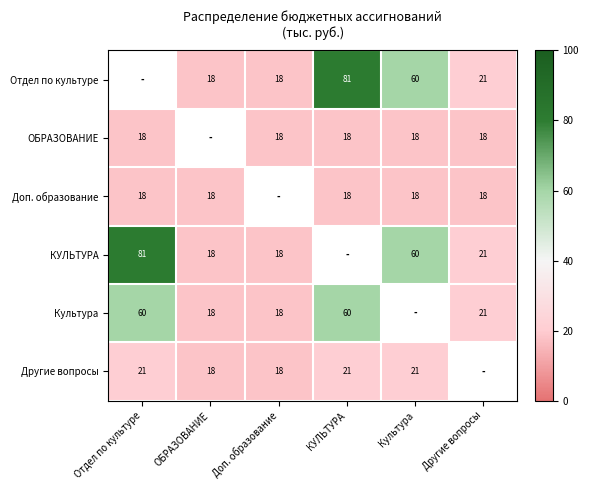

What is the minimum value shown in the chart?

18.0